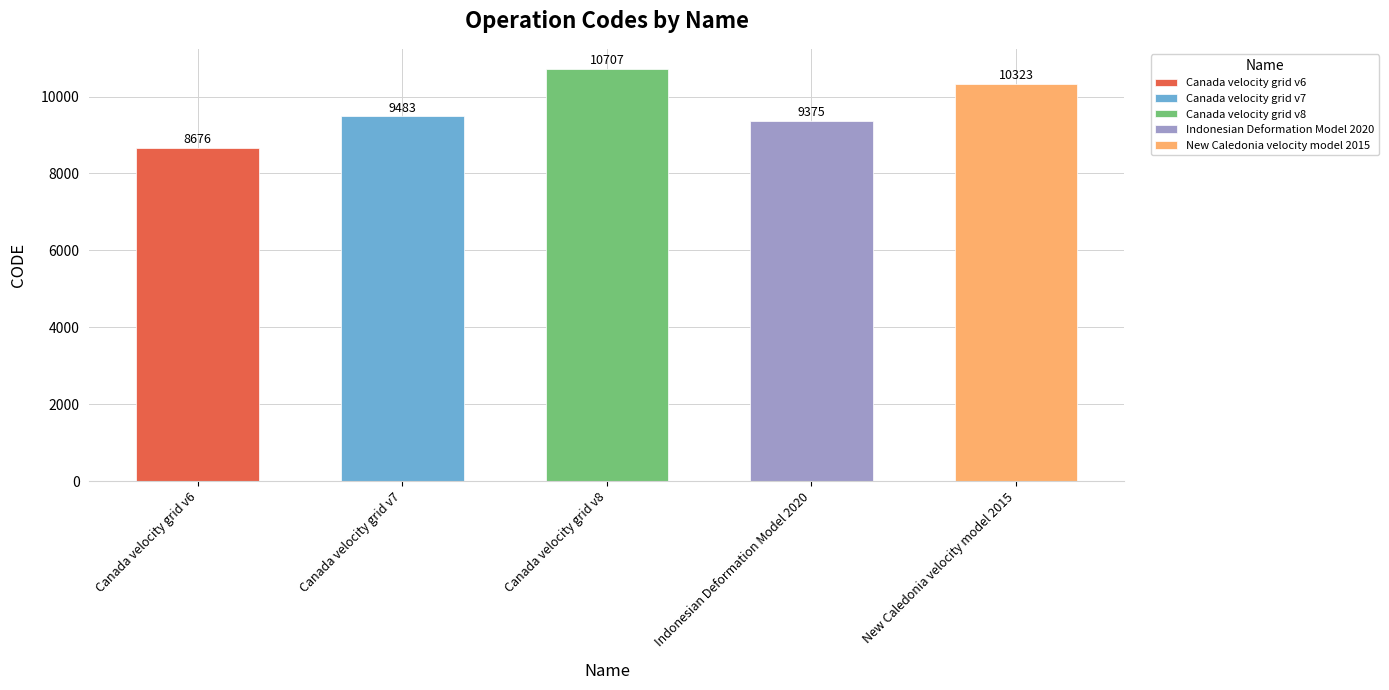

Between Indonesian Deformation Model 2020 and Canada velocity grid v6, which is larger?

Indonesian Deformation Model 2020